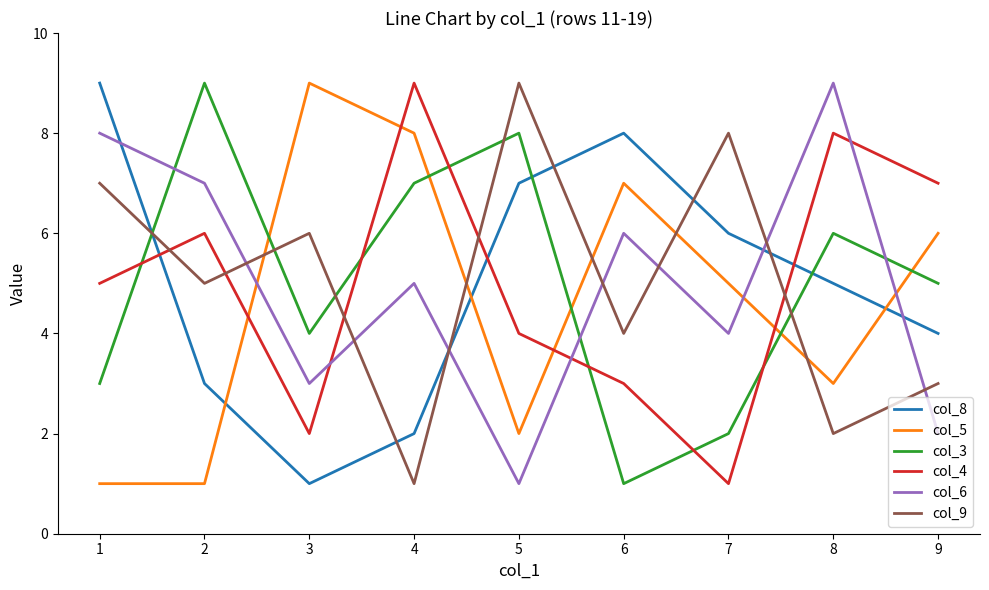

What is the average value of the col_8 series?

5